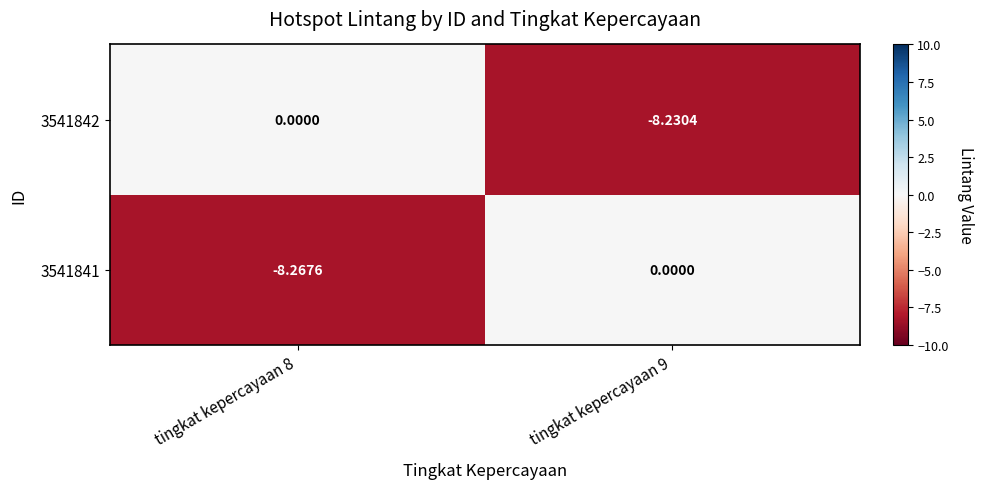

Rank the series by their average value, from lowest to highest.

3541841, 3541842